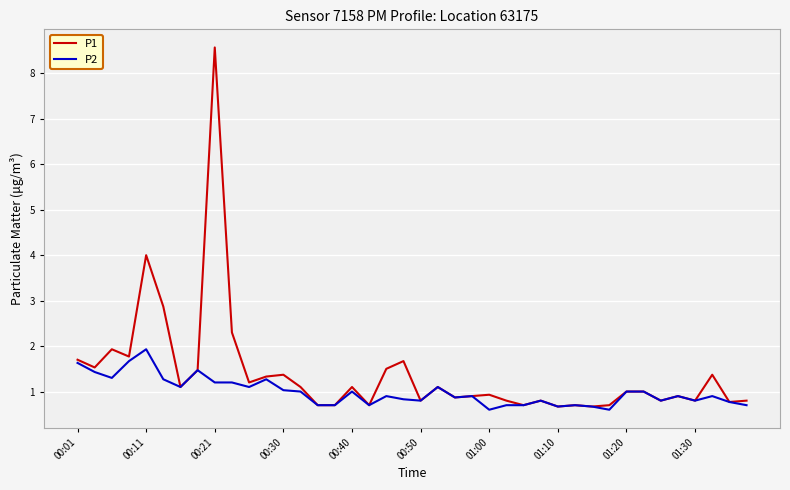

Which series has the largest total across all categories?

P1